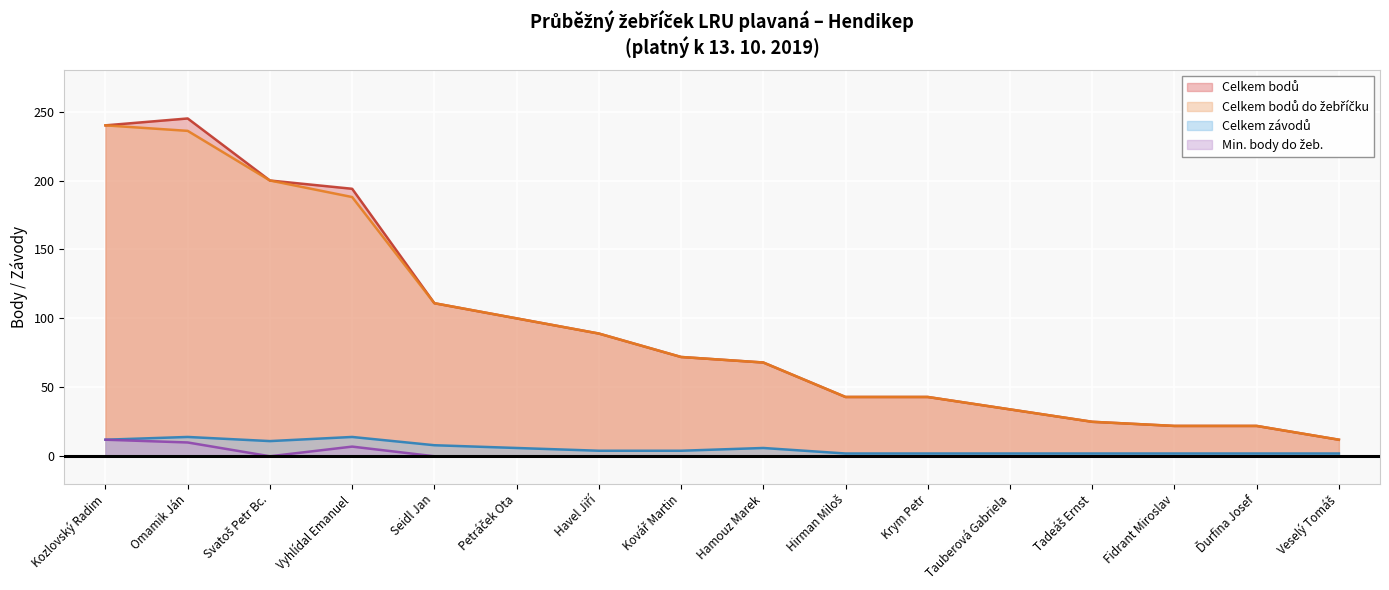

Where does the Celkem bodů do žebříčku series first go above 72?

Kozlovský Radim